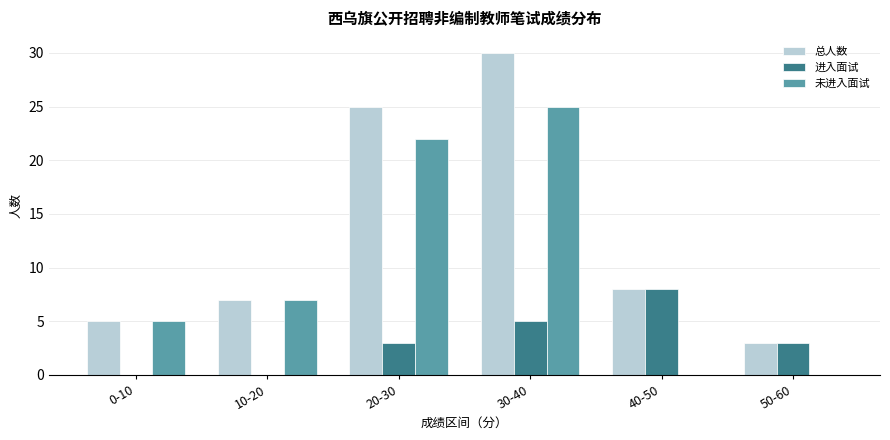

What is the greatest value displayed?

30